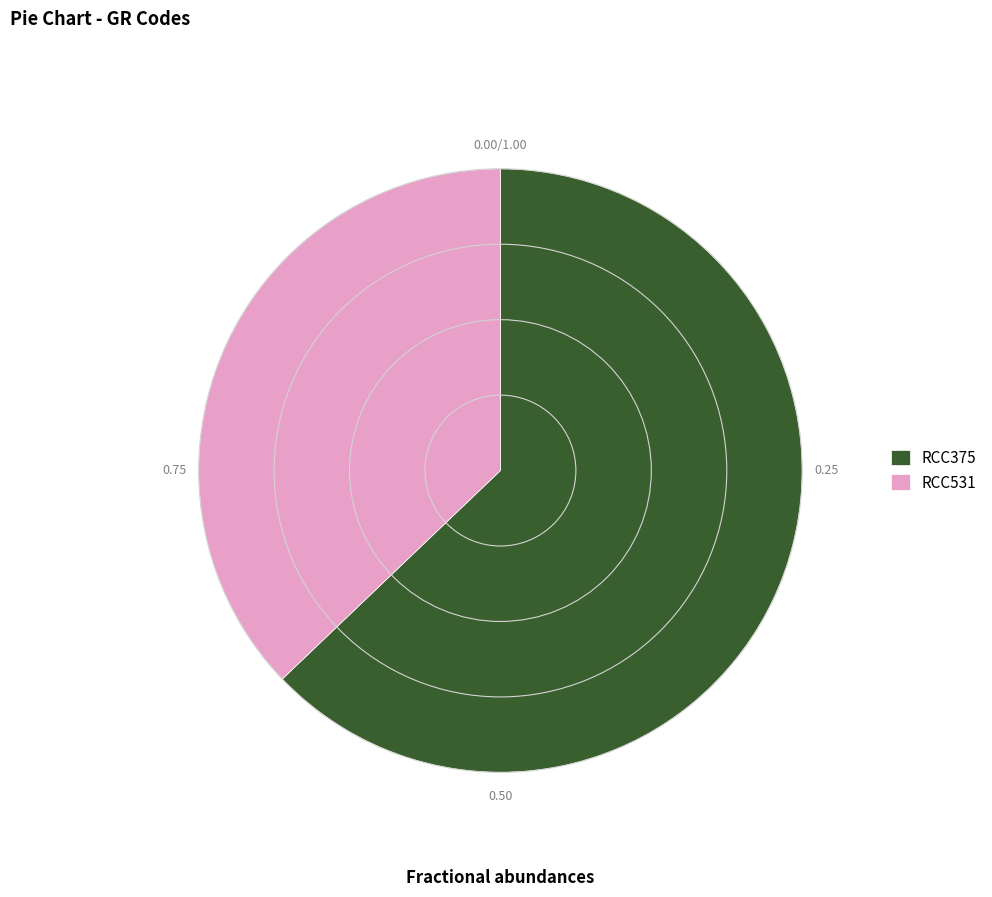

How many segments does this pie chart have?

2